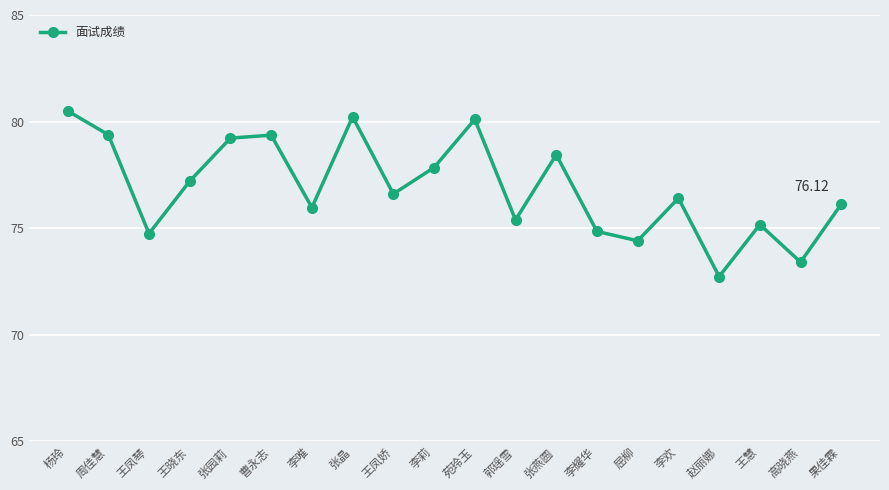

Approximately how many times larger is the value at 王凤琴 compared to 苑玲玉?

0.9